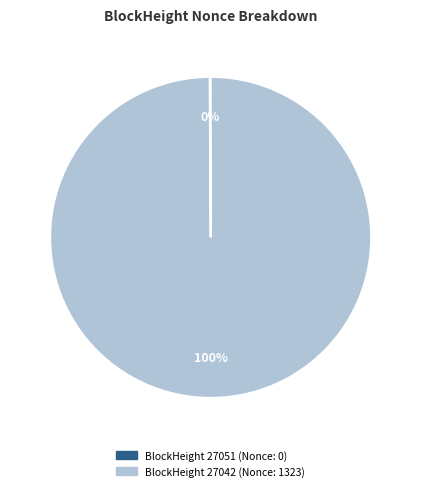

Does any single category account for the majority?

Yes